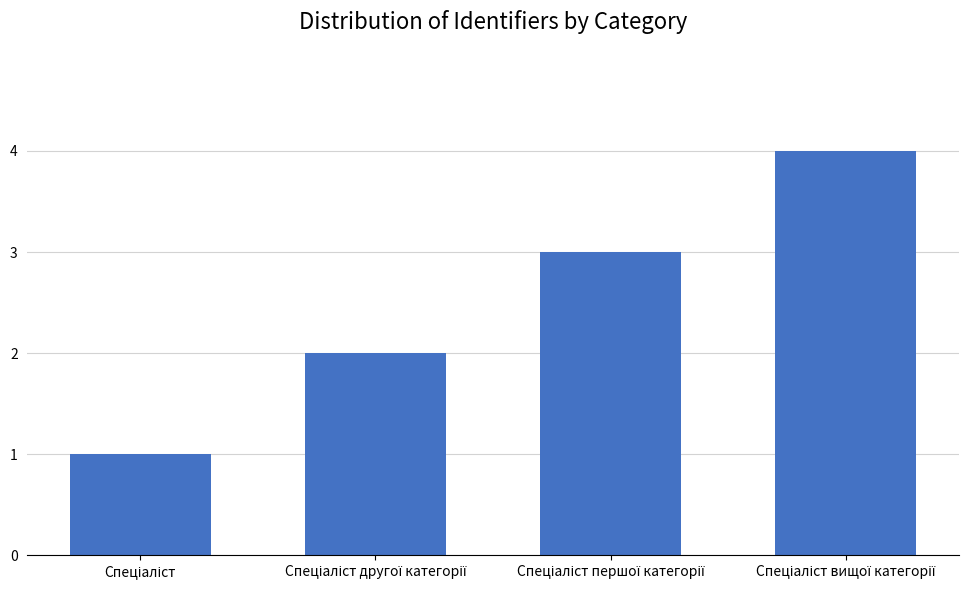

What is the maximum value shown in the chart?

4